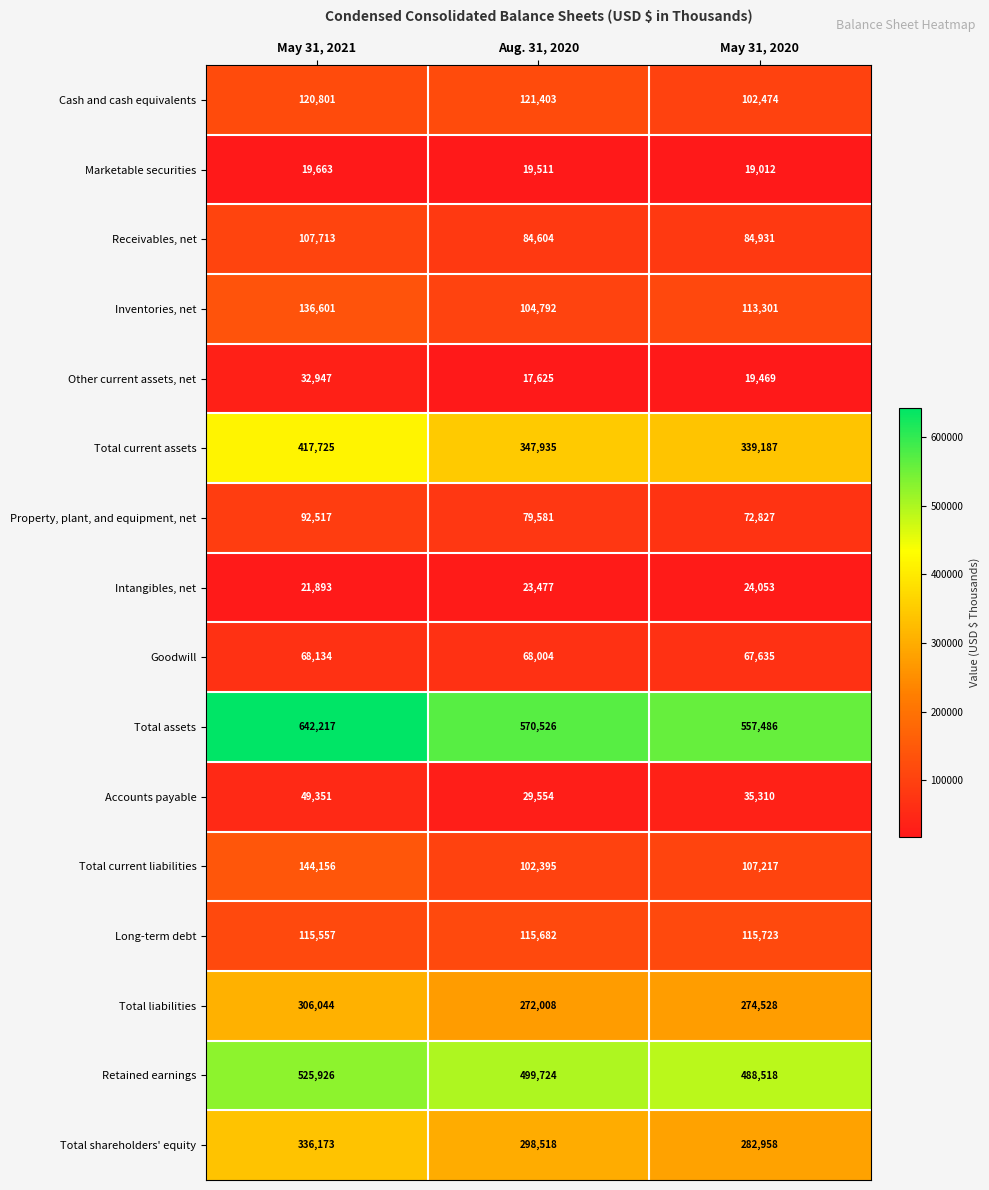

What is the difference between the maximum and minimum values in the Total liabilities series?

34036